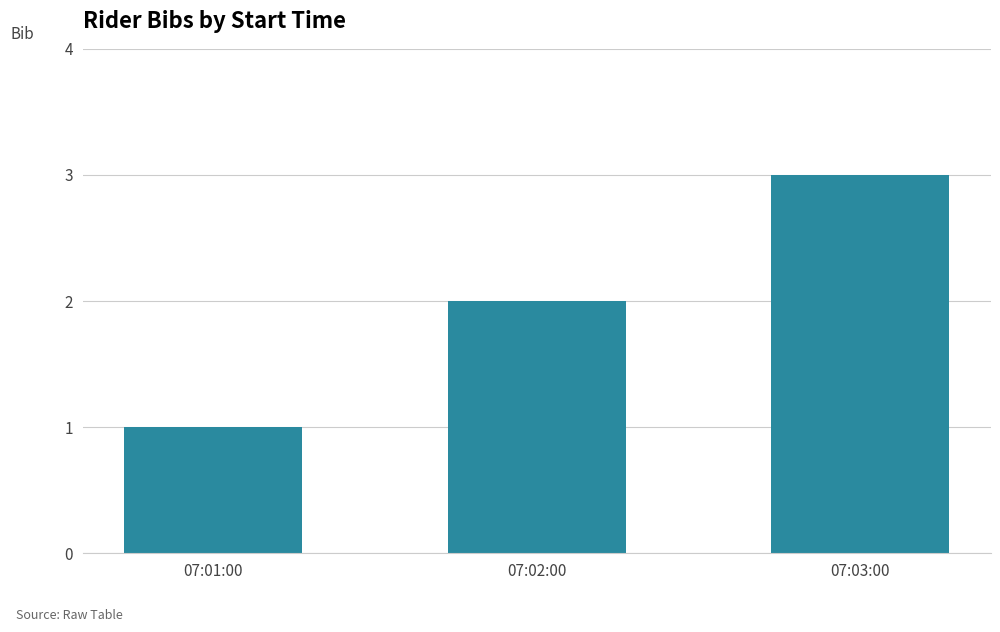

How many values are below 2?

1